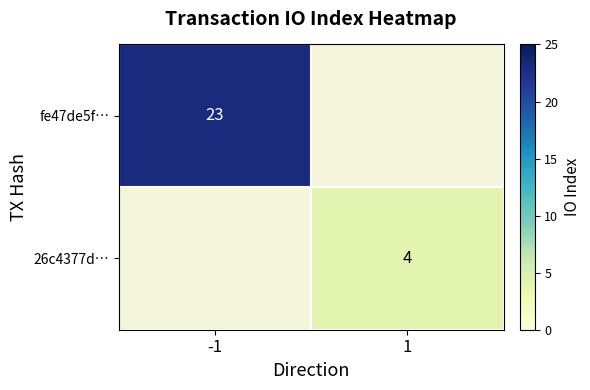

Is it true that fe47de5f… equals 10.6 at -1?

False